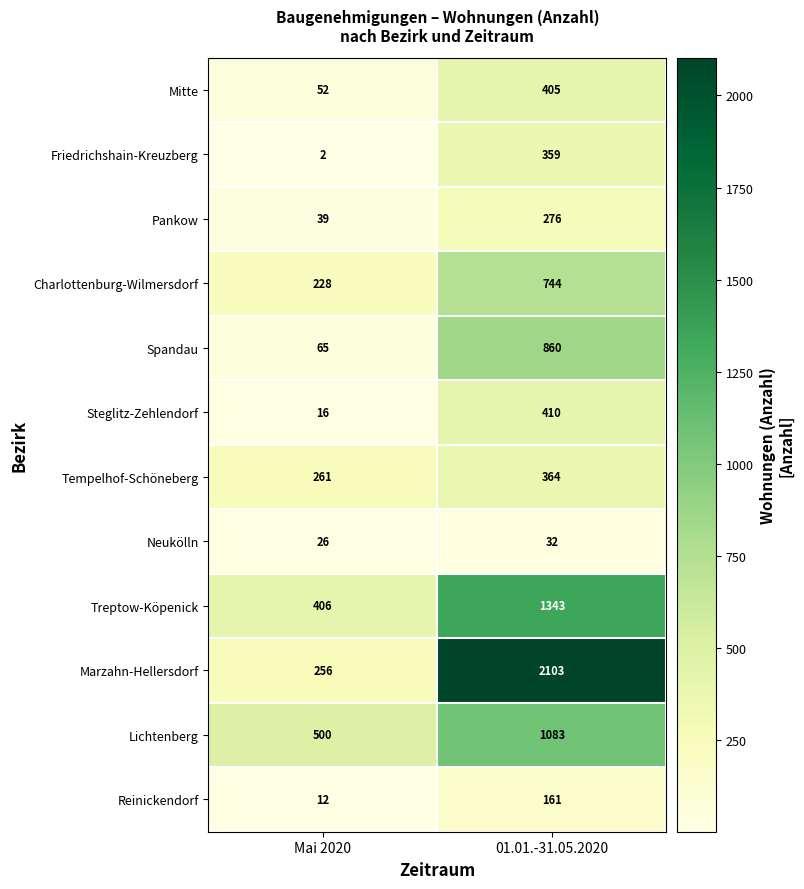

What is the average value of the Neukölln series?

29